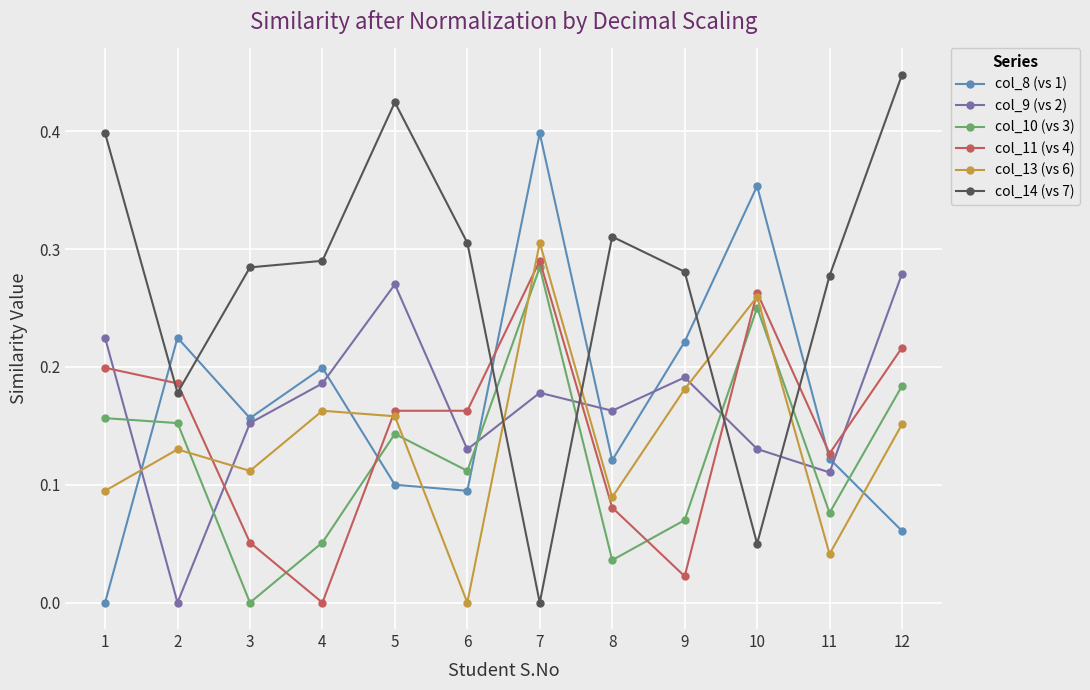

At 12, list the series in order from largest to smallest.

col_14 (vs 7), col_9 (vs 2), col_11 (vs 4), col_10 (vs 3), col_13 (vs 6), col_8 (vs 1)